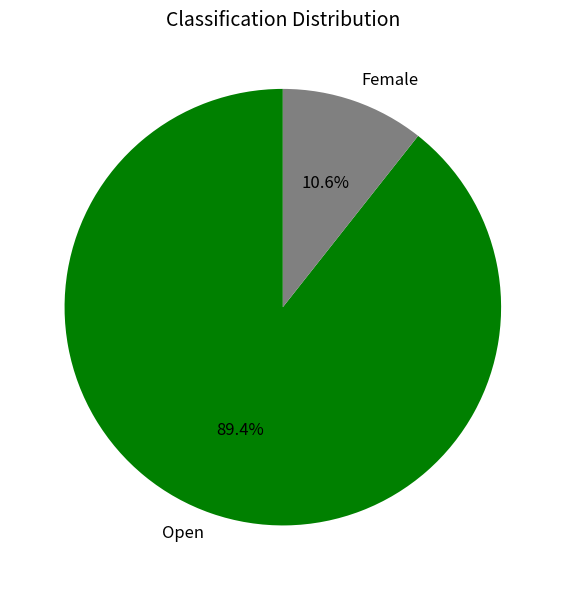

What is the total percentage of Female and Open?

100.0%